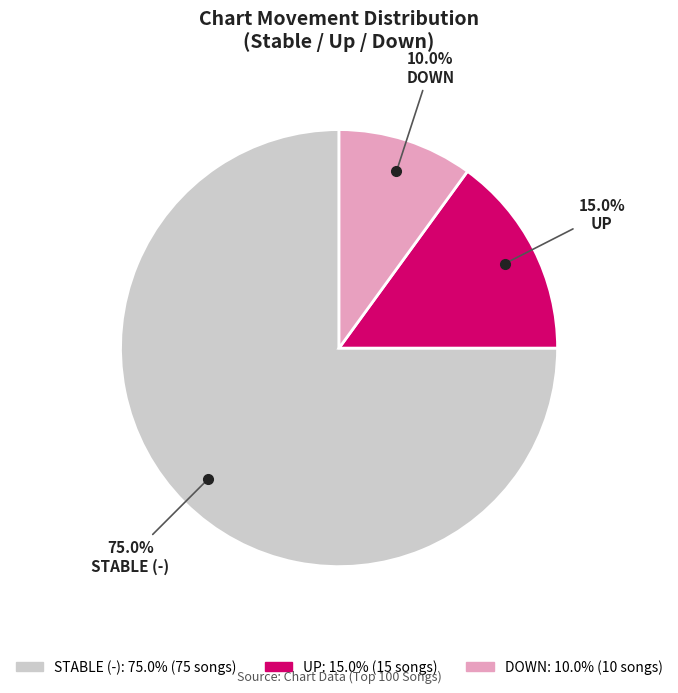

Is there a majority slice in this chart?

Yes